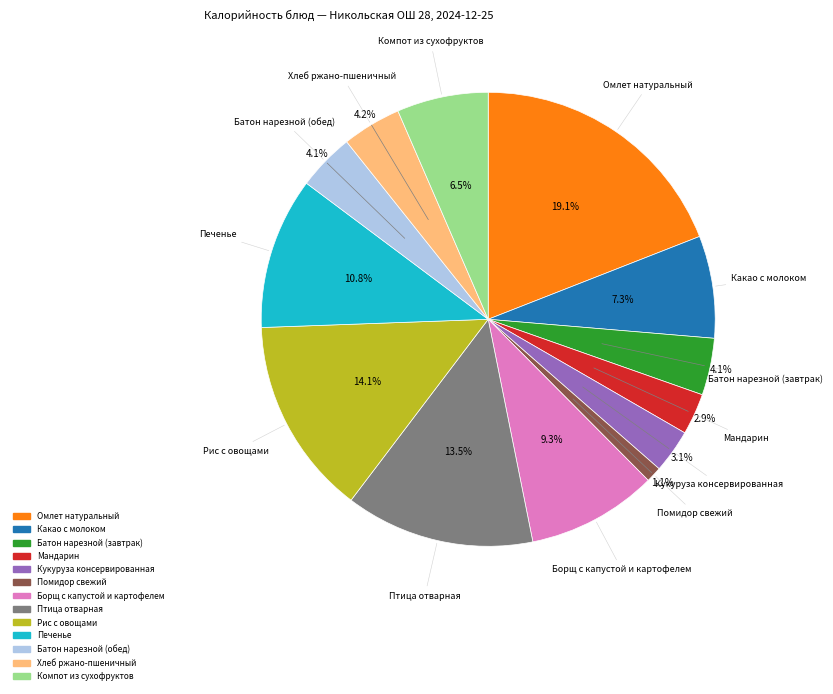

Combined, do Борщ с капустой и картофелем and Мандарин account for over 50%?

No